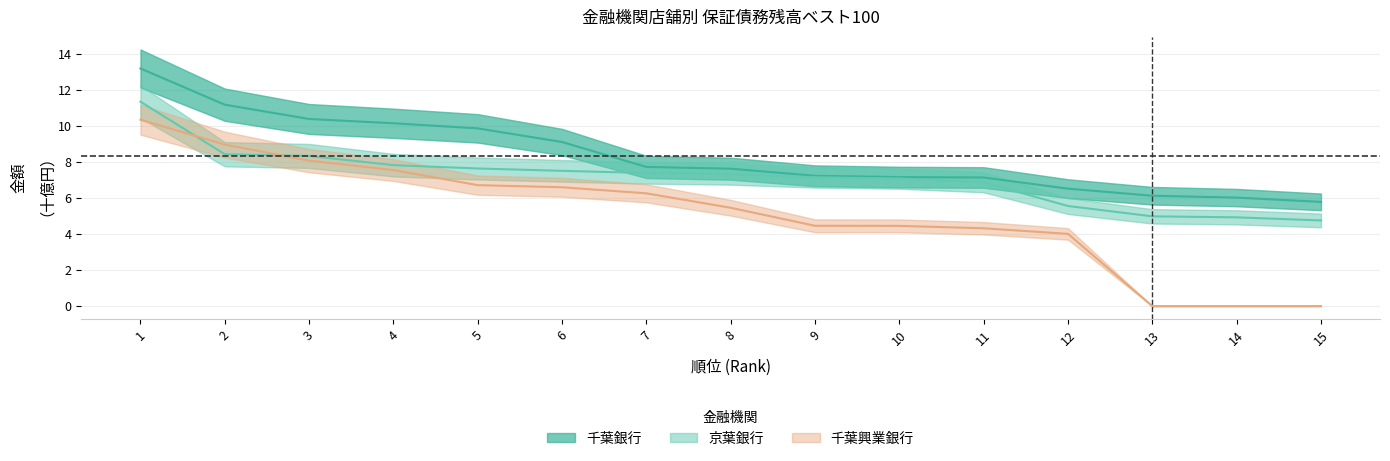

Rank the categories by 京葉銀行 value from lowest to highest.

15, 14, 13, 12, 11, 10, 9, 8, 7, 6, 5, 4, 3, 2, 1